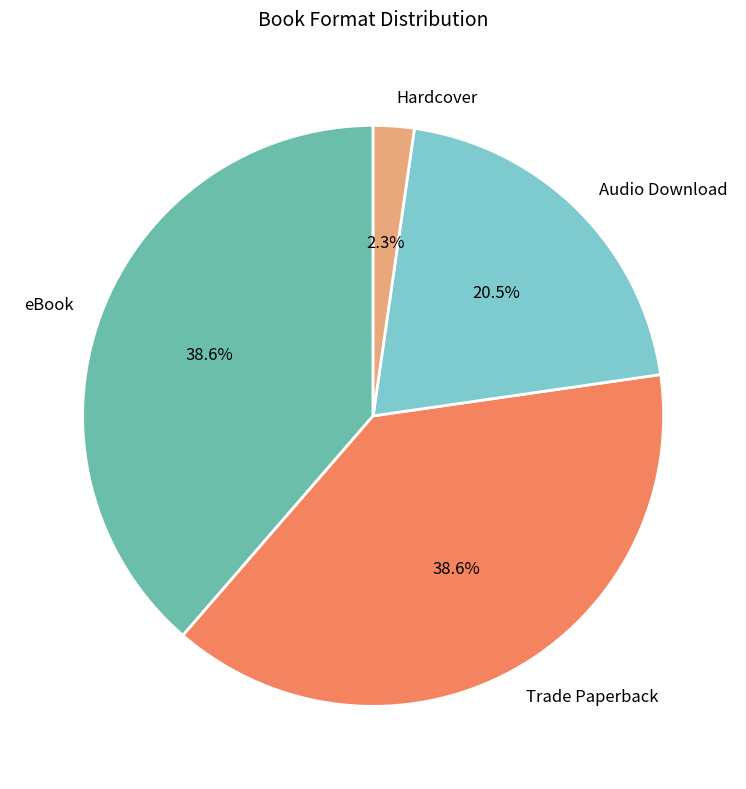

Combined, what portion of the pie is Trade Paperback and Hardcover?

40.9%